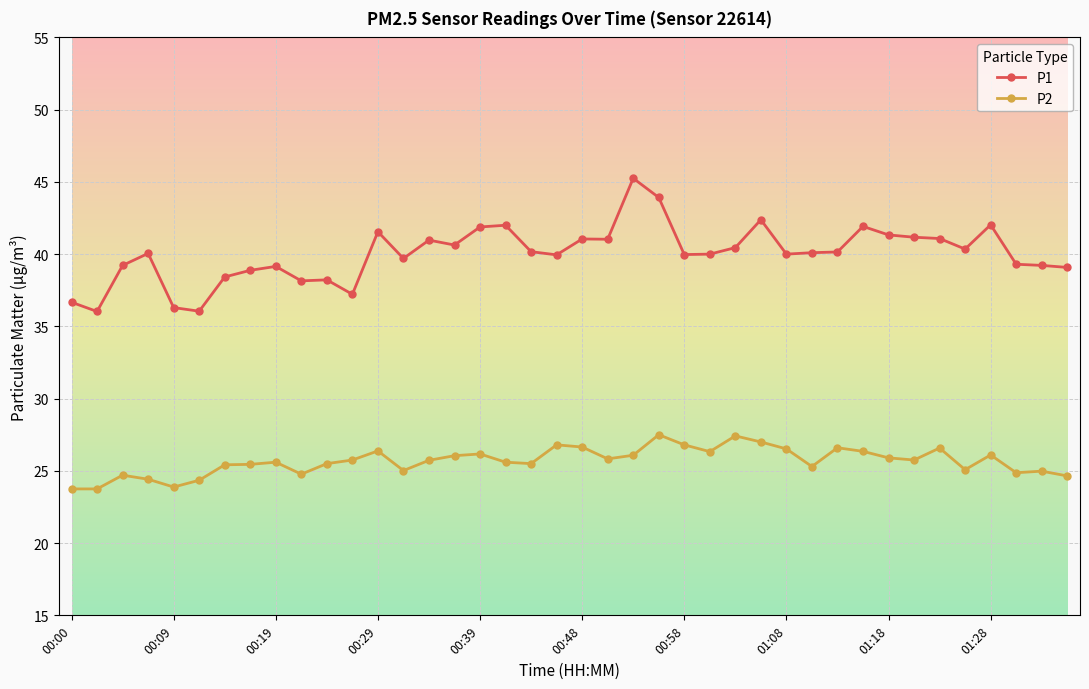

What is the sum of all P1 values?

1601.0